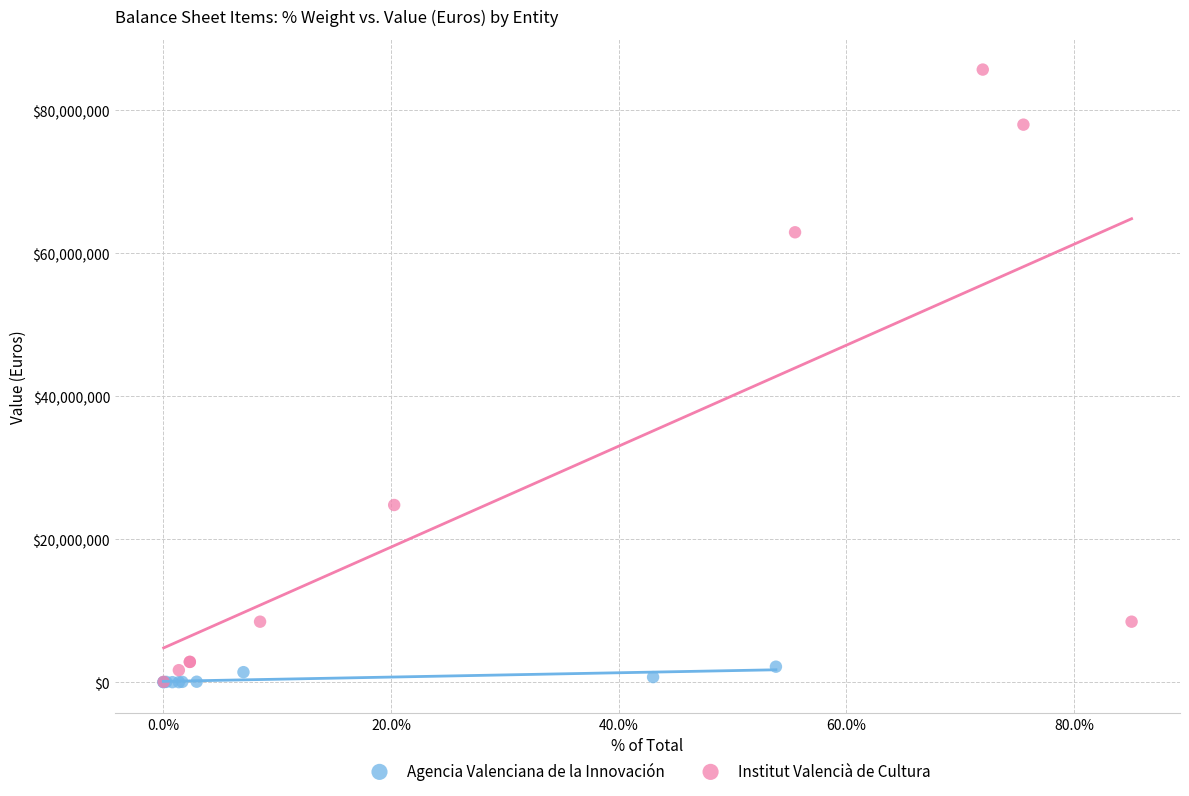

Which series has the largest Y range (max minus min)?

Institut Valencià de Cultura